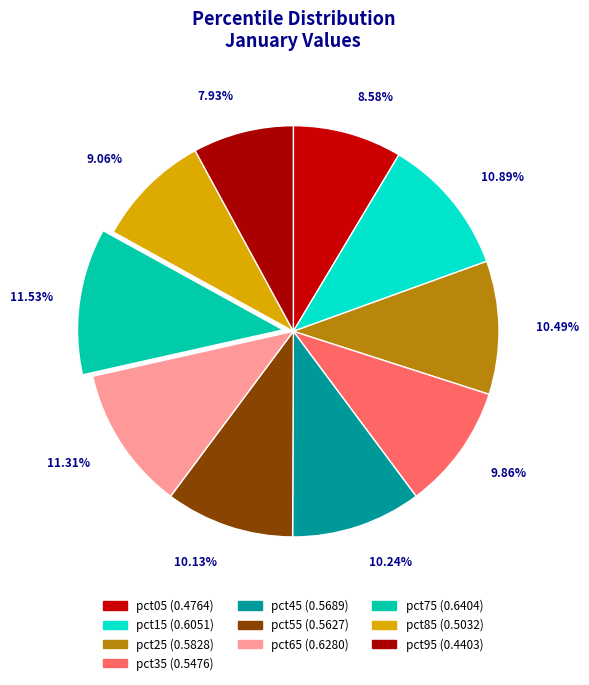

Does any single category account for the majority?

No